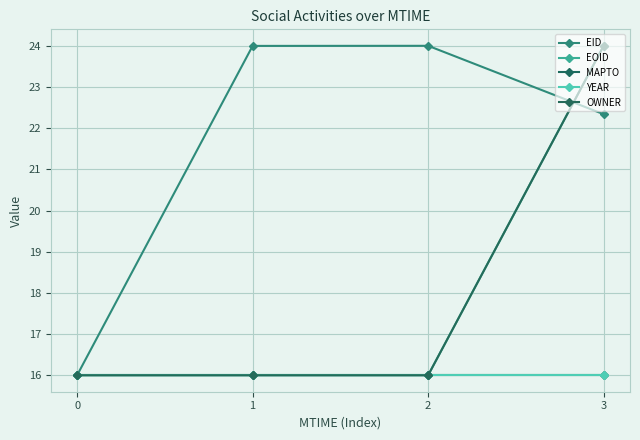

Is this an area chart (filled region under the line)?

No